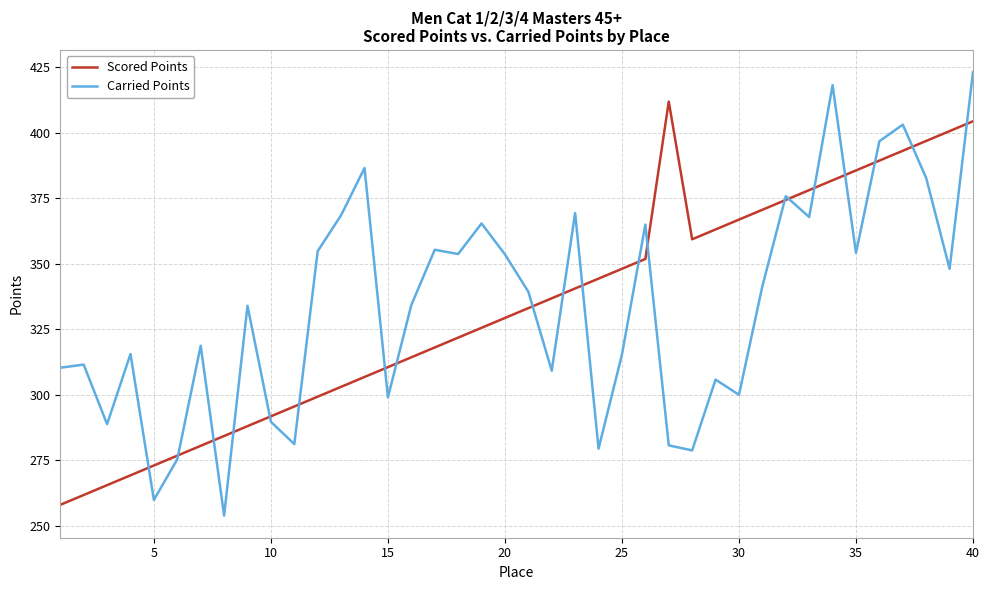

List the series in order of their peak value, lowest first.

Scored Points, Carried Points